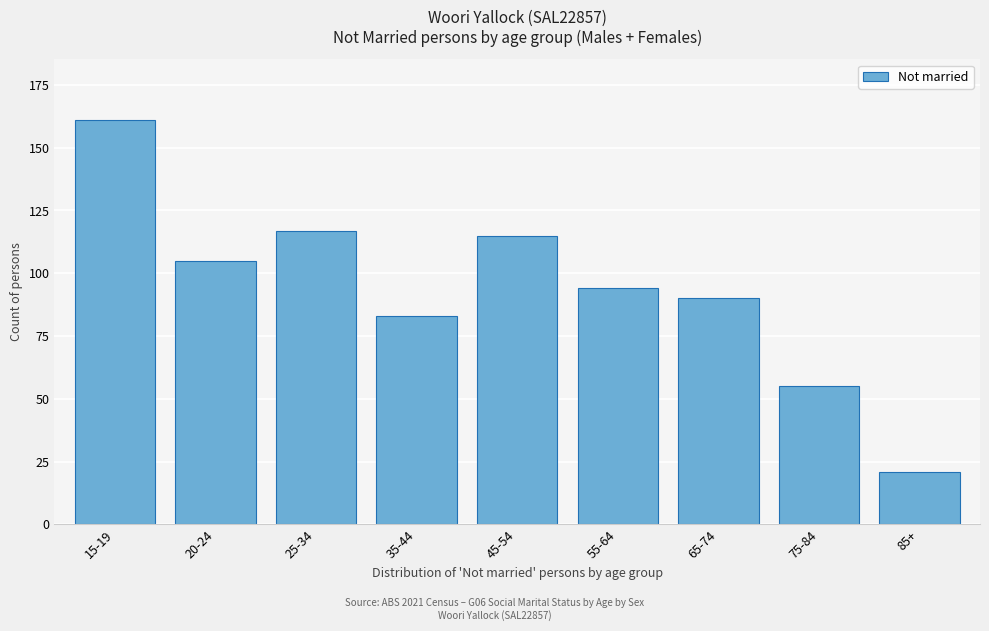

Reading left to right, transcribe all the data shown in this chart.

161	105	117	83	115	94	90	55	21